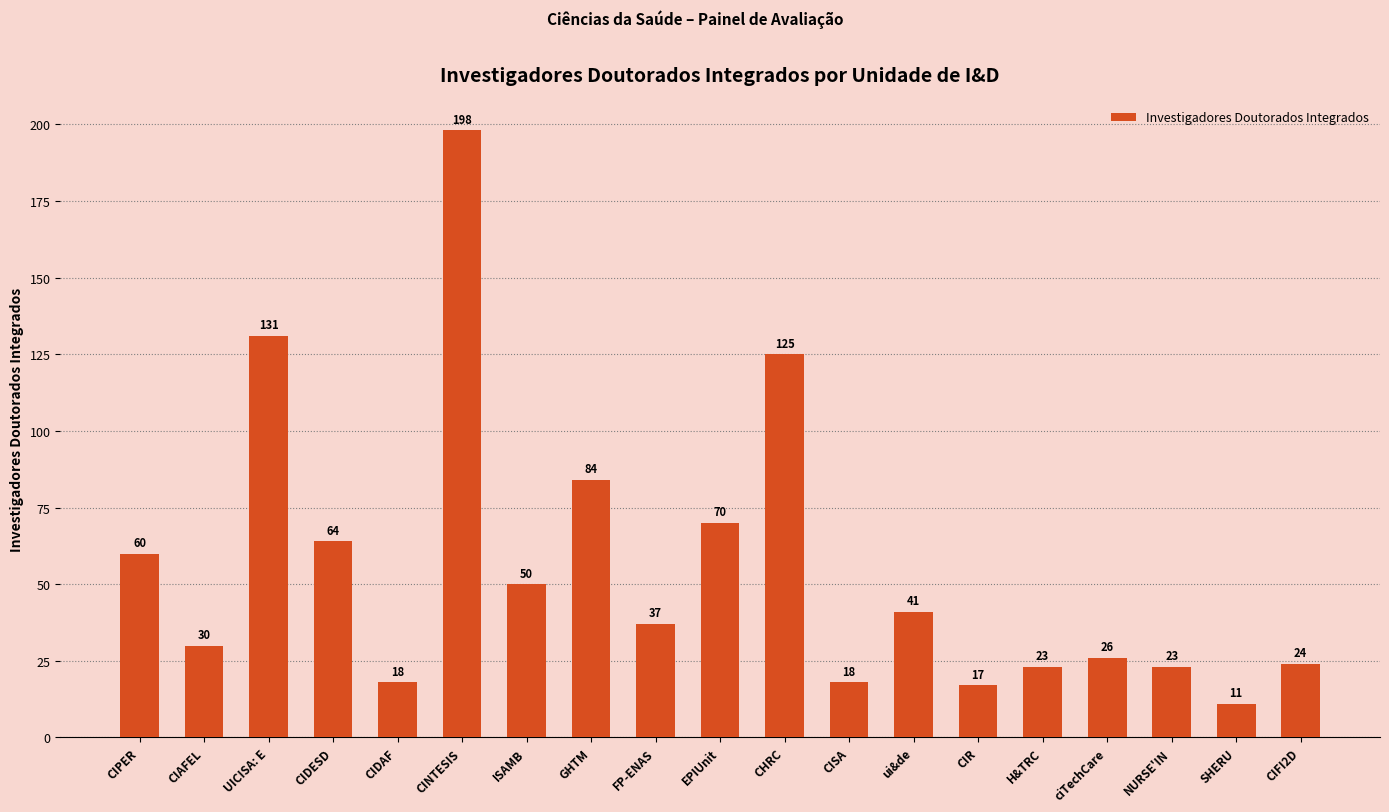

What is the ratio of the value at CINTESIS to the value at GHTM?

2.4